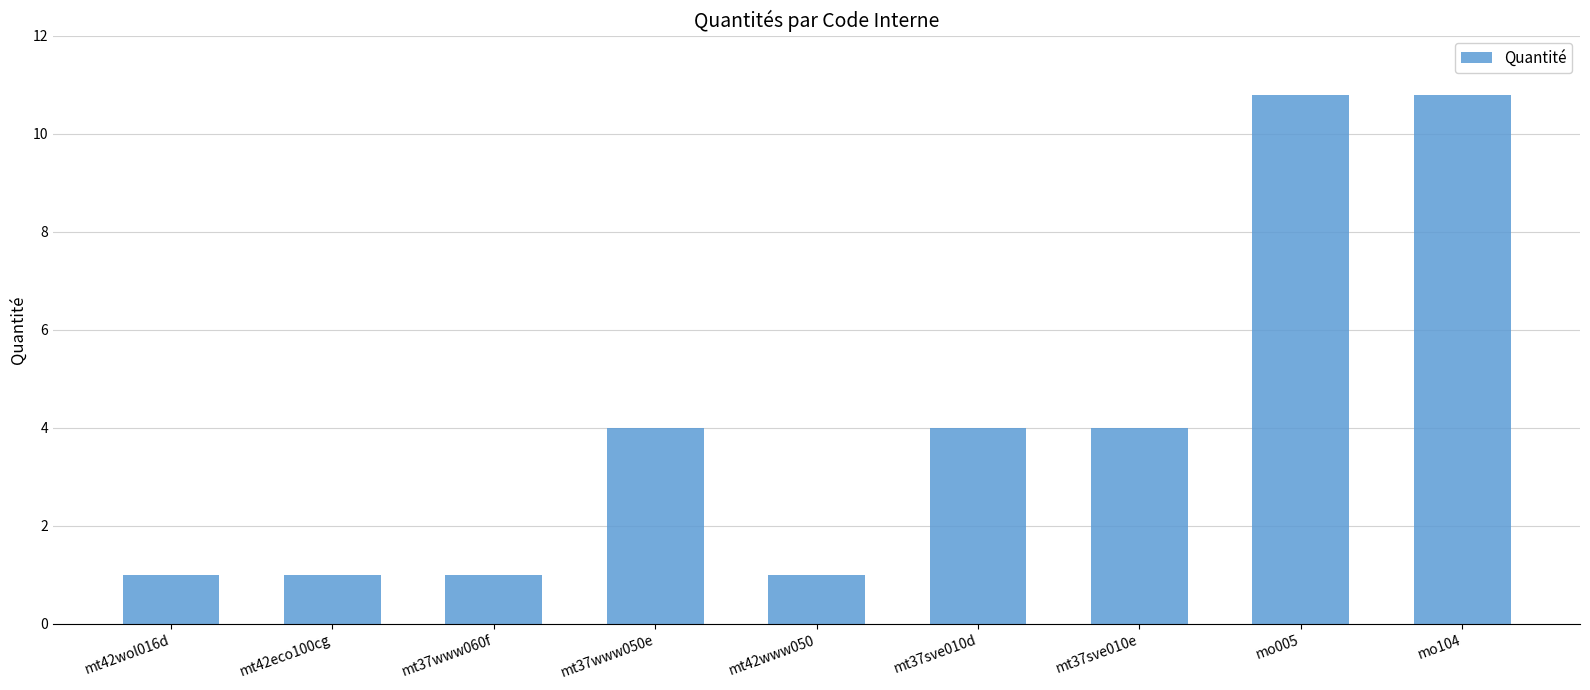

Reading right to left, what are all the values shown in this chart?

10.8	10.8	4.0	4.0	1.0	4.0	1.0	1.0	1.0